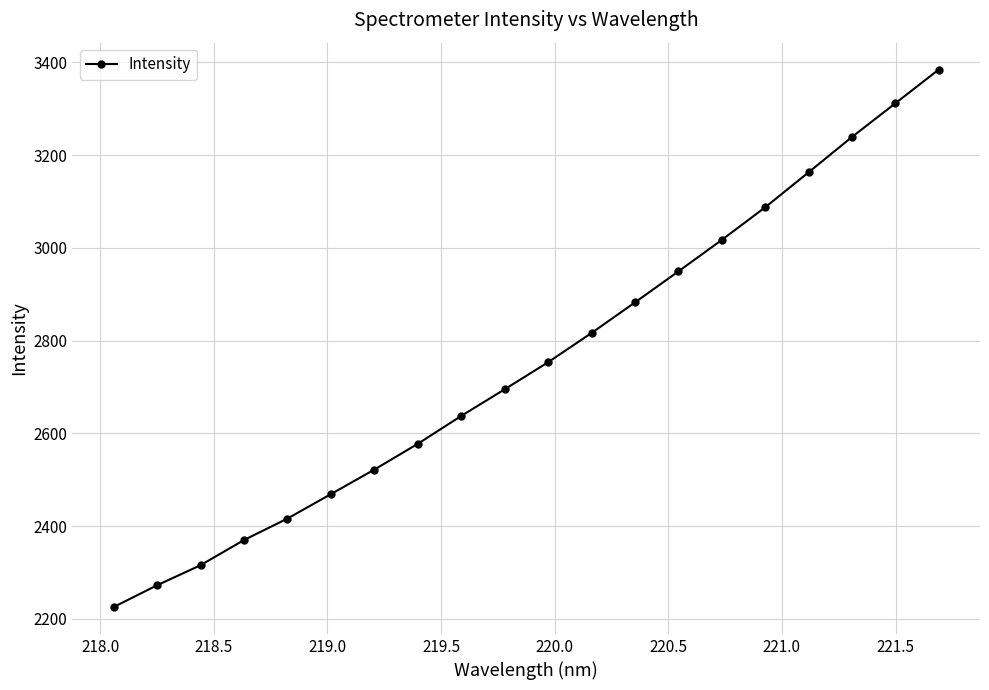

What is the difference between the maximum and minimum values?

1159.1